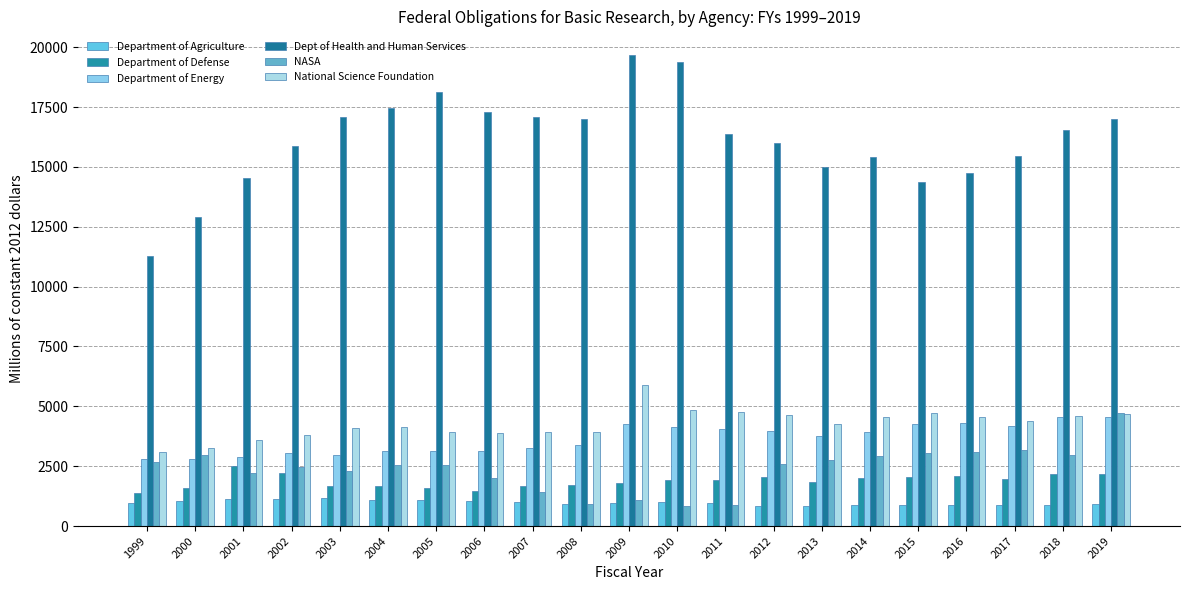

What is the average value of the NASA series?

2388.6